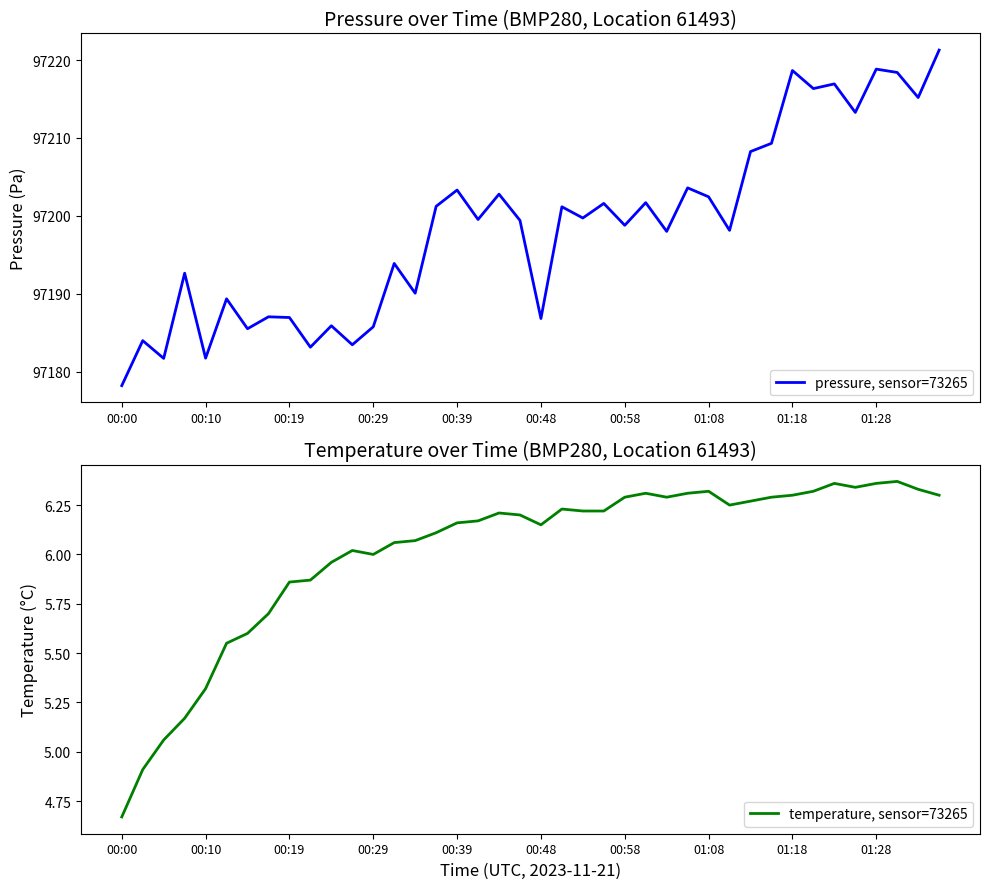

At which category does the chart reach its minimum across all series?

00:00